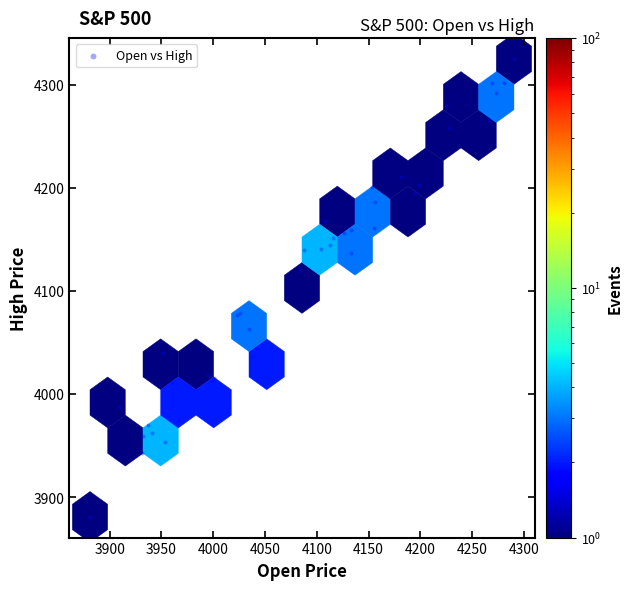

What Y value in the scatter plot is closest to 4103?

4119.3